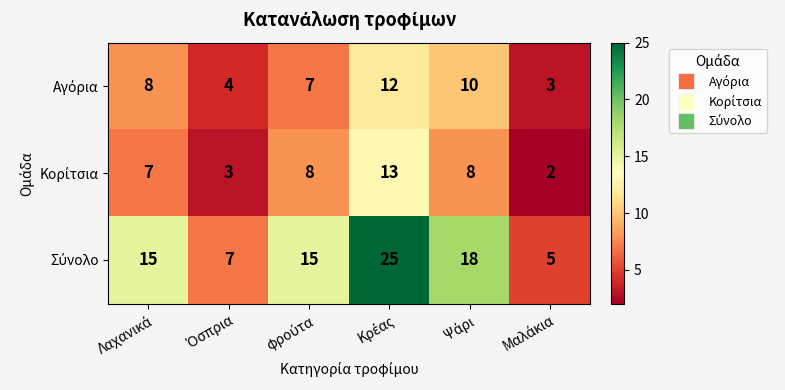

What is the greatest value displayed?

25